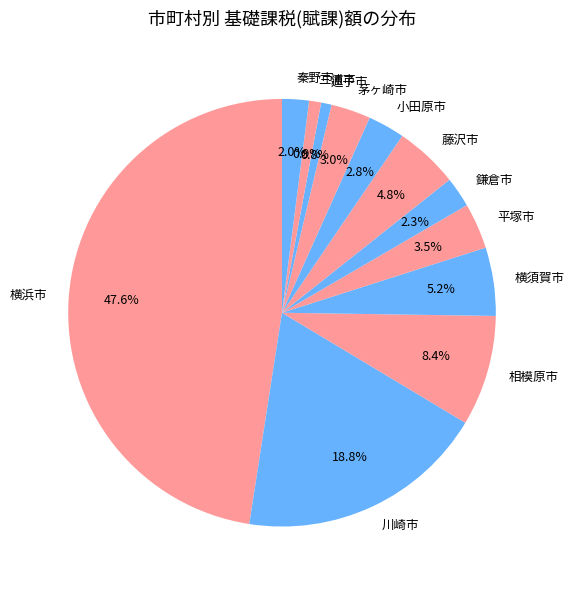

What percentage do 横須賀市 and 三浦市 together represent?

6.1%